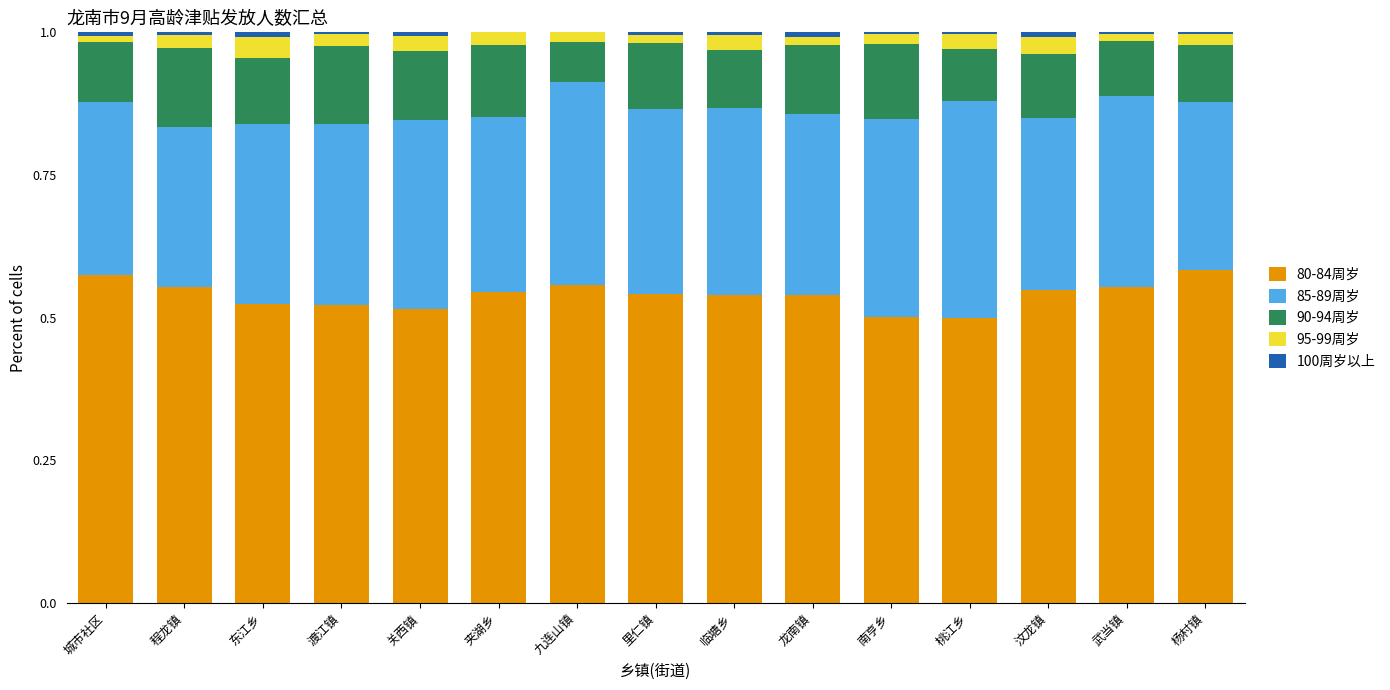

The value of 80-84周岁 at 汶龙镇 is 0.5. True or false?

True